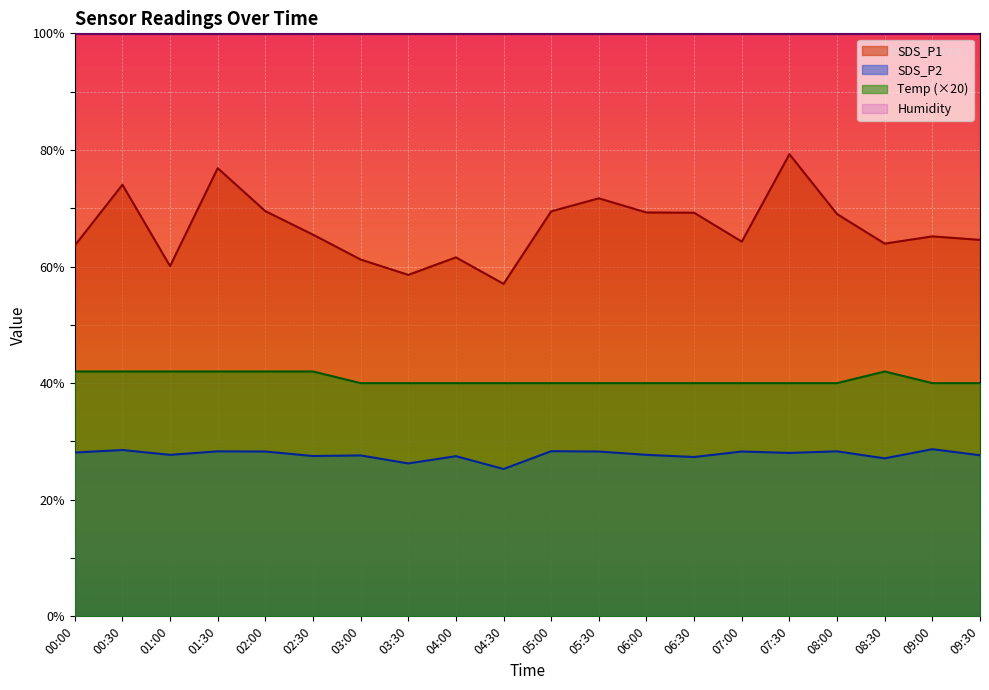

Reading left to right, transcribe all the data shown in this chart.

SDS_P1: 63.6	74.0	60.1	76.9	69.5	65.5	61.2	58.6	61.6	57.0	69.5	71.7	69.3	69.2	64.3	79.3	69.0	63.9	65.2	64.6
SDS_P2: 28.1	28.5	27.7	28.3	28.3	27.5	27.6	26.2	27.5	25.3	28.3	28.3	27.7	27.3	28.3	28.0	28.3	27.1	28.7	27.6
Temp: 42.0	42.0	42.0	42.0	42.0	42.0	40.0	40.0	40.0	40.0	40.0	40.0	40.0	40.0	40.0	40.0	40.0	42.0	40.0	40.0